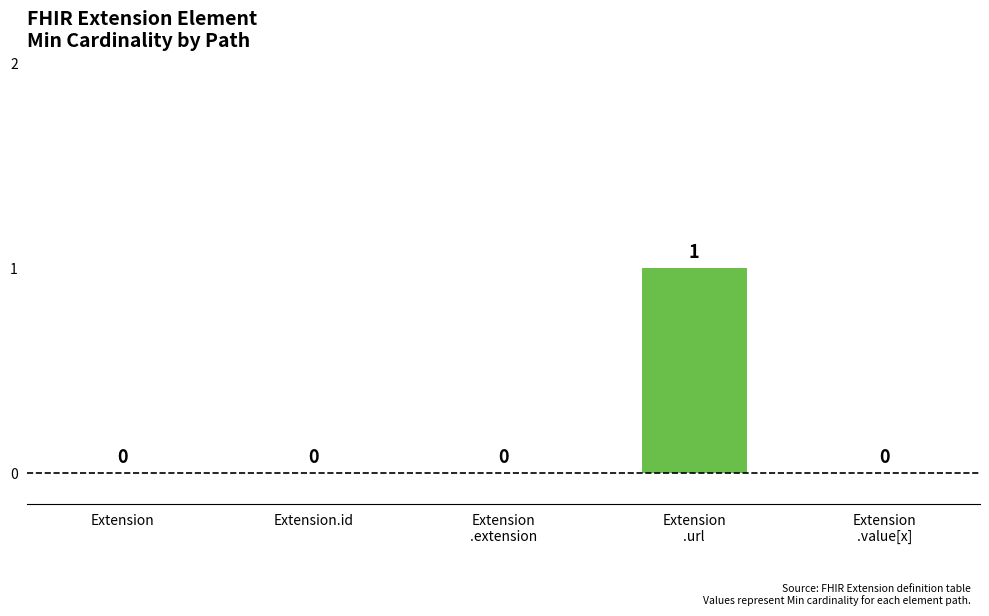

The chart shows a value of 0 at Extension
.value[x]. True or false?

True